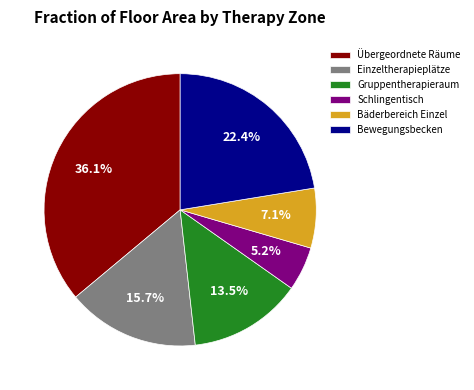

Rank the categories by value from lowest to highest.

Schlingentisch, Bäderbereich, Gruppentherapieraum, Einzeltherapieplätze, Bewegungsbecken, Übergeordnete Räume